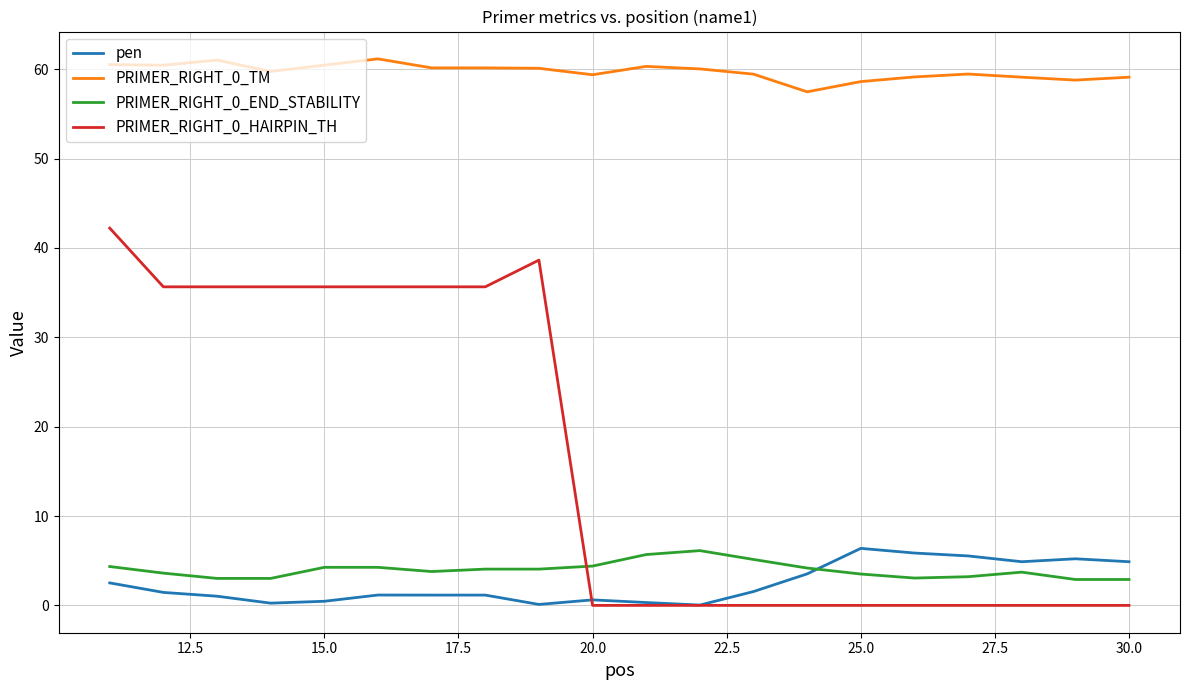

What is the greatest value displayed?

61.2